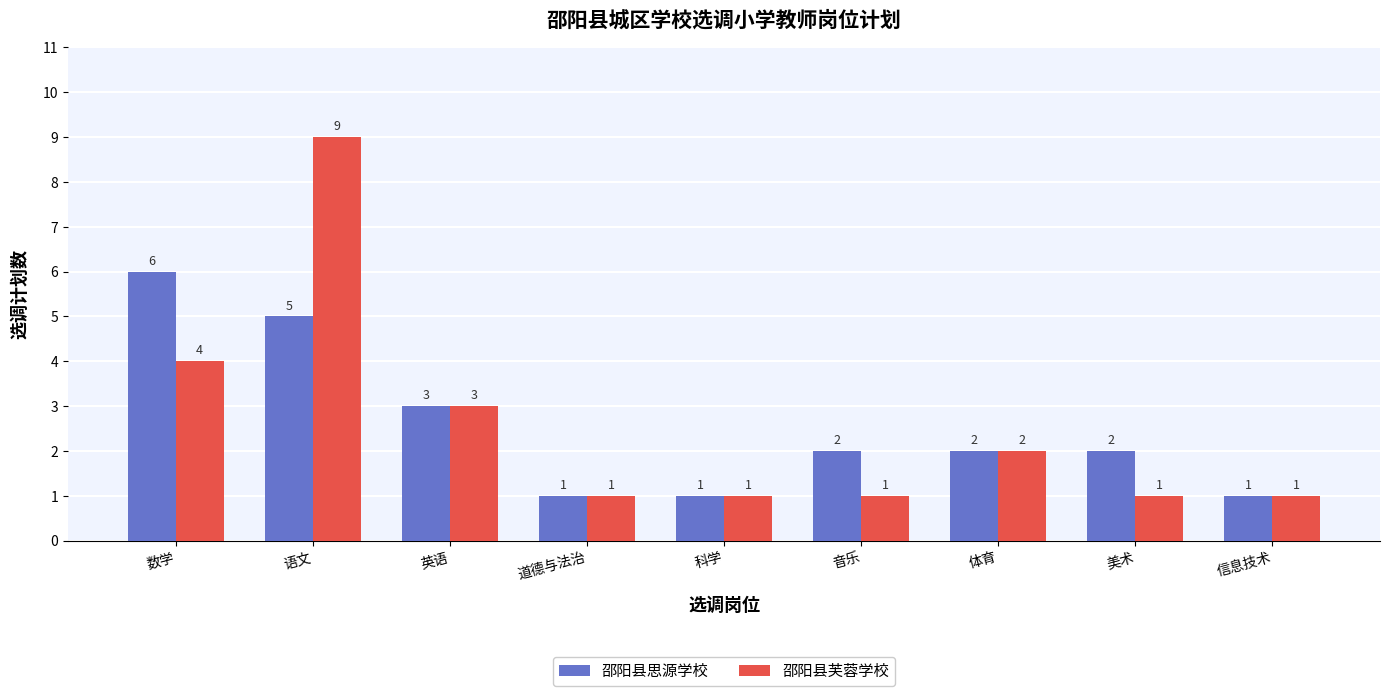

The value of 邵阳县思源学校 at 道德与法治 is 1. True or false?

True